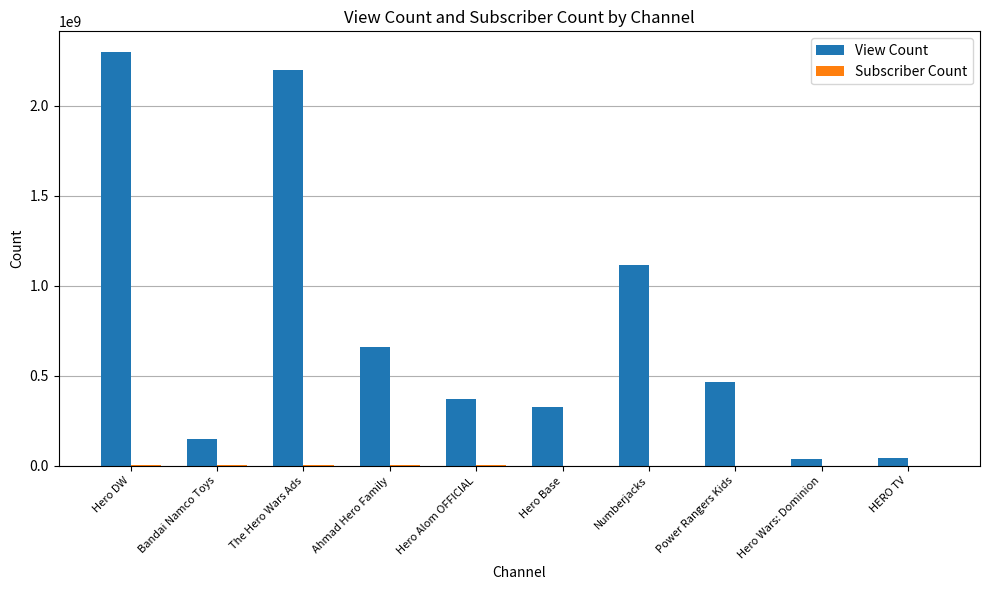

Is it true that View Count equals 1670986039 at Numberjacks?

False